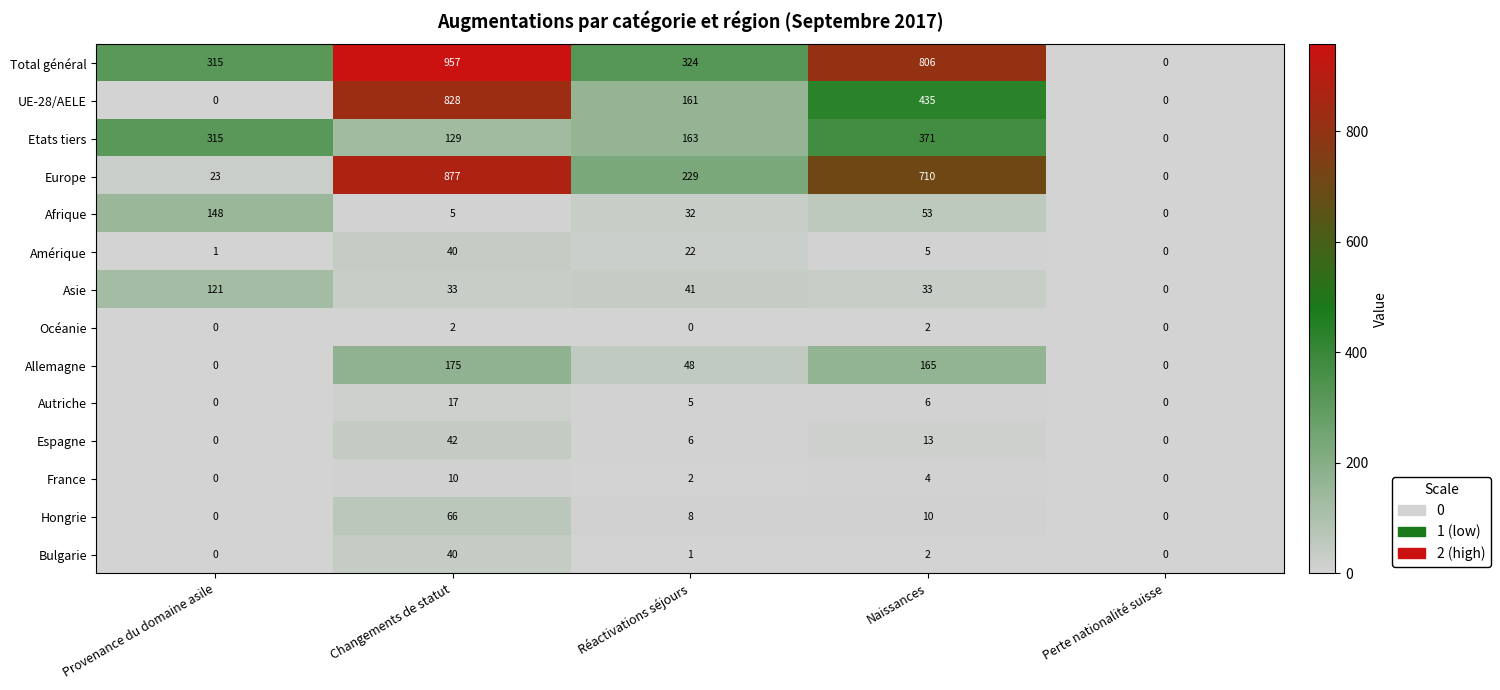

What is the difference between the maximum and minimum values in the Amérique series?

40